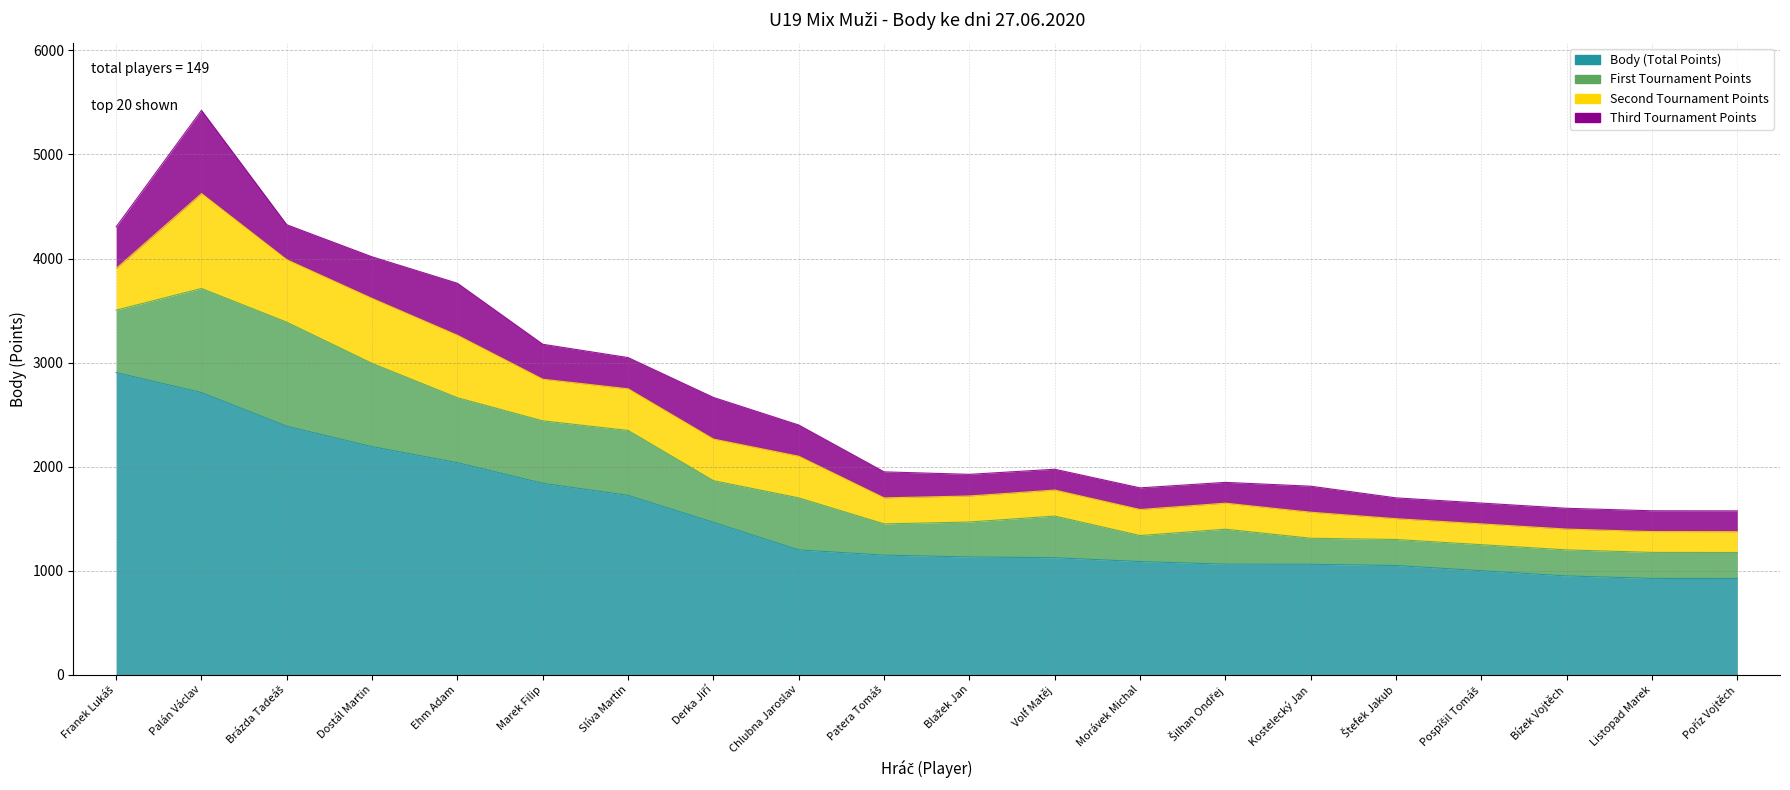

How many interior local peaks does the First Tournament Points series have?

4